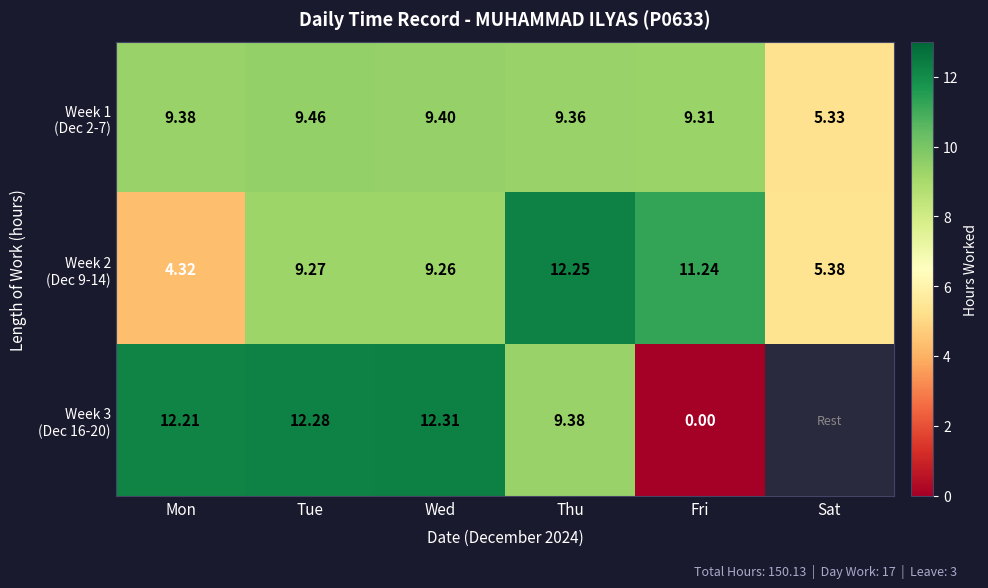

How many data points does each series have?

6